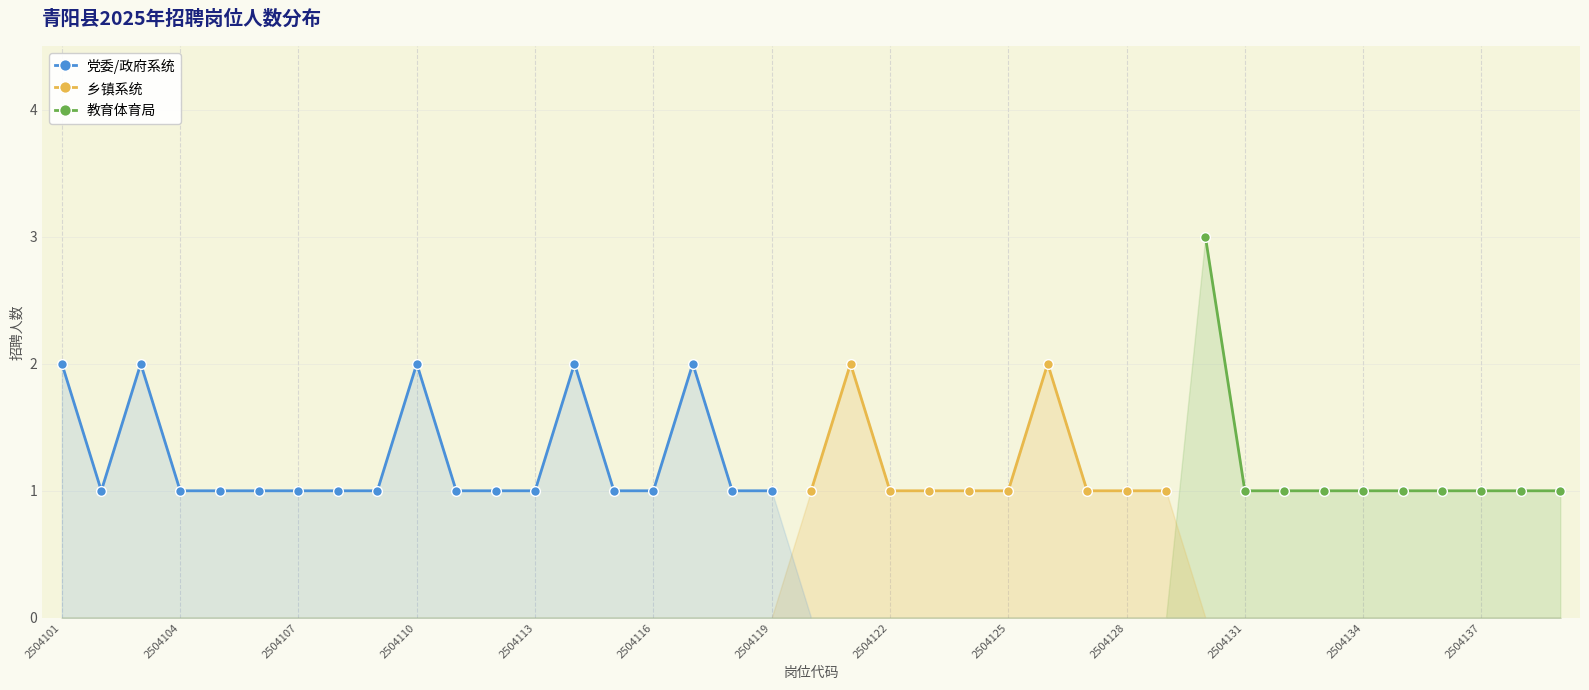

What are all the series names shown in the legend?

党委/政府系统, 乡镇系统, 教育体育局